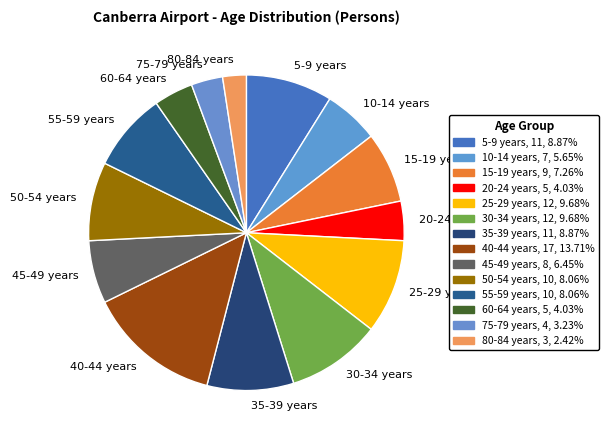

What is the largest slice in the pie chart?

40-44 years